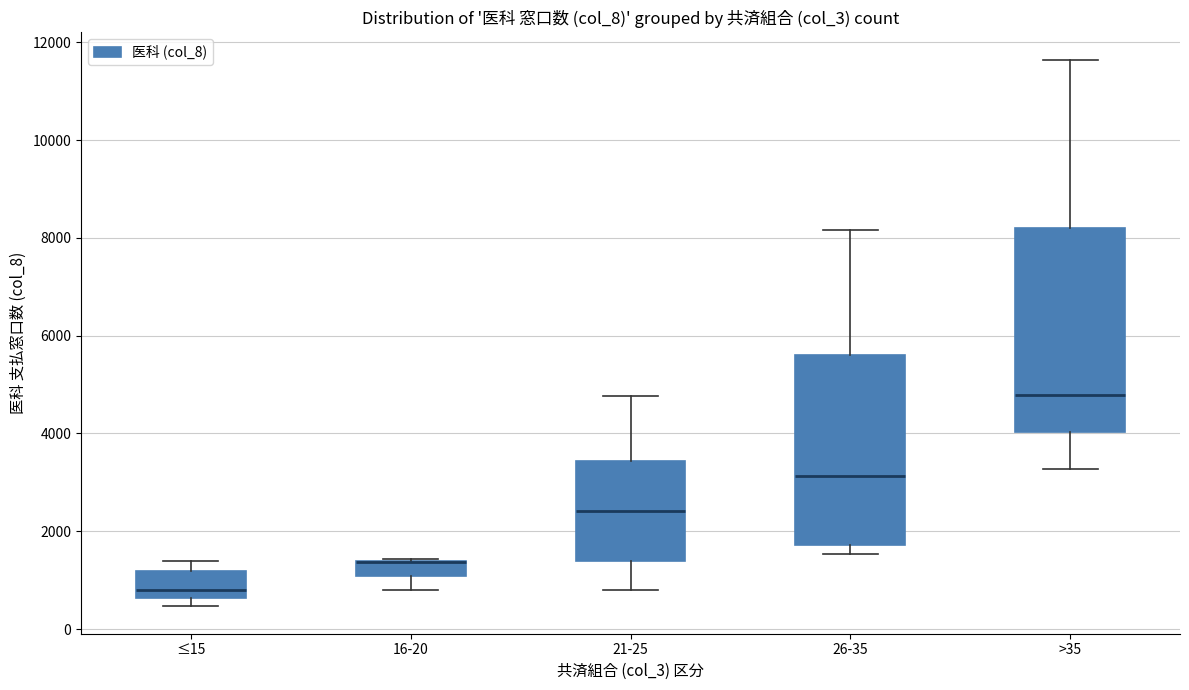

Which box is the tallest, from its lower edge to its upper edge?

>35